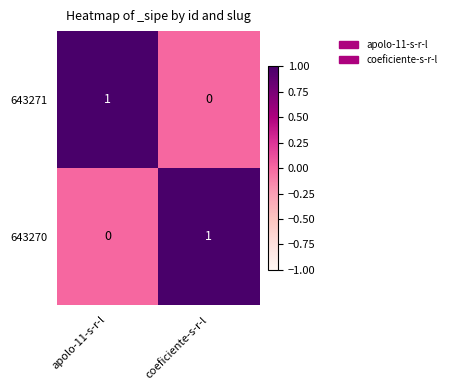

At how many categories does at least one series exceed 0?

2